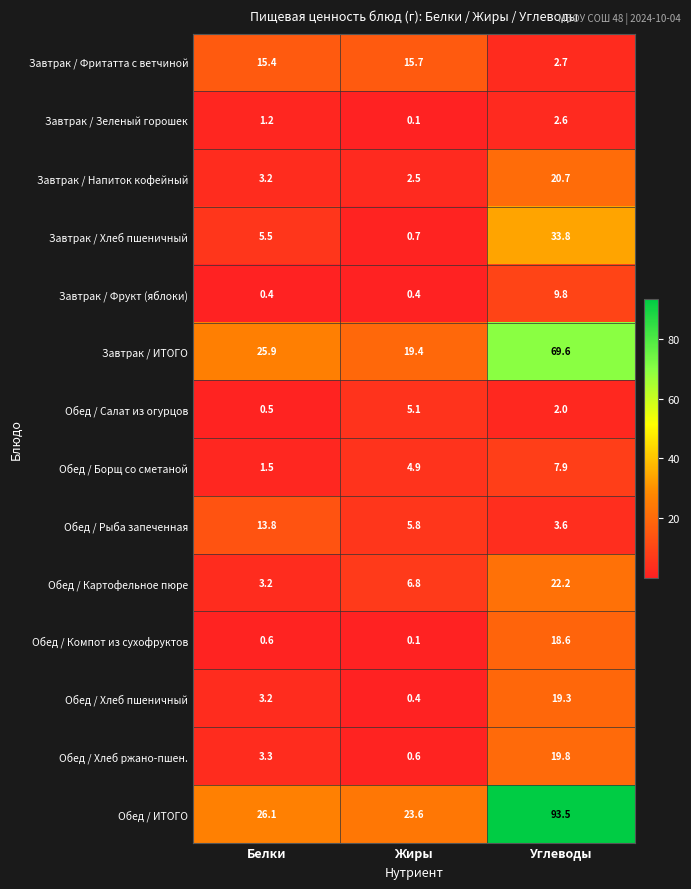

What is the sum of the Завтрак / Фритатта с ветчиной values at Углеводы and Белки?

18.1